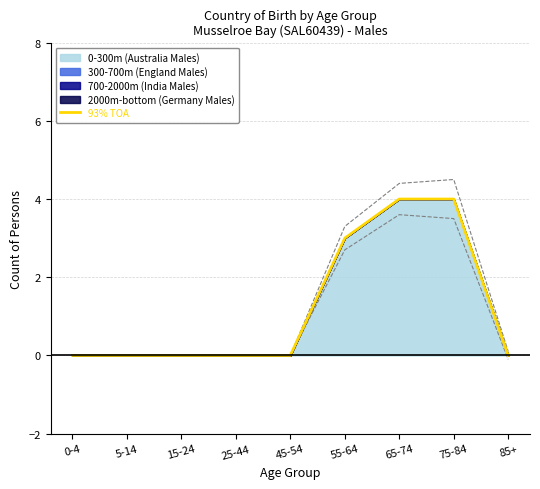

How many data points does each series have?

9